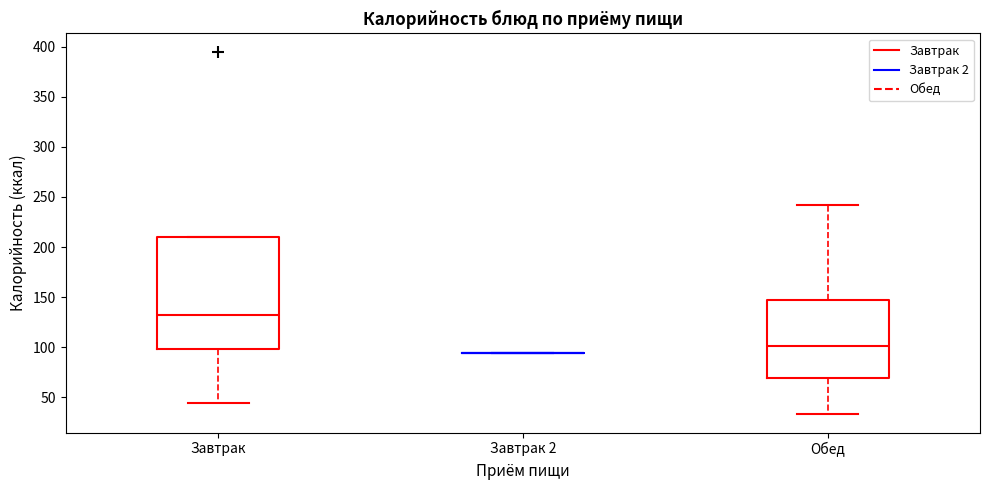

Where does the upper whisker of the box for Обед end on the y-axis? The values are not printed on the chart, so give them approximately, as read against the axis.

240